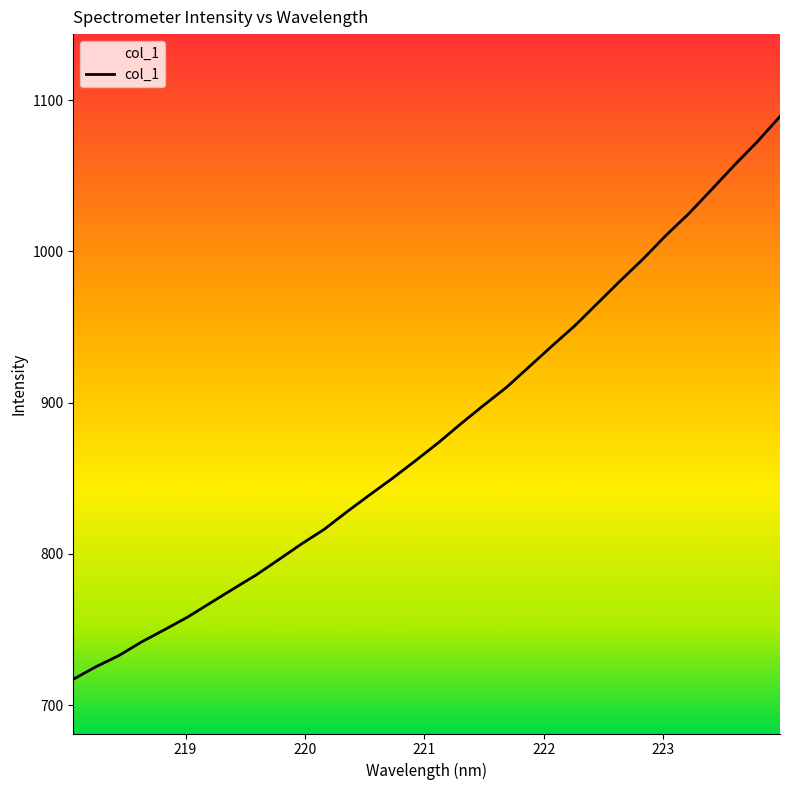

What is the greatest value displayed?

1089.2